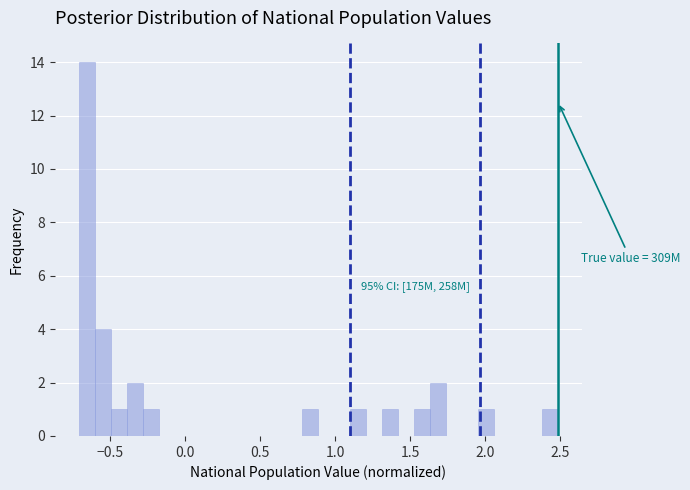

Read against the x-axis, roughly where is the centre of the tallest bar?

-0.65